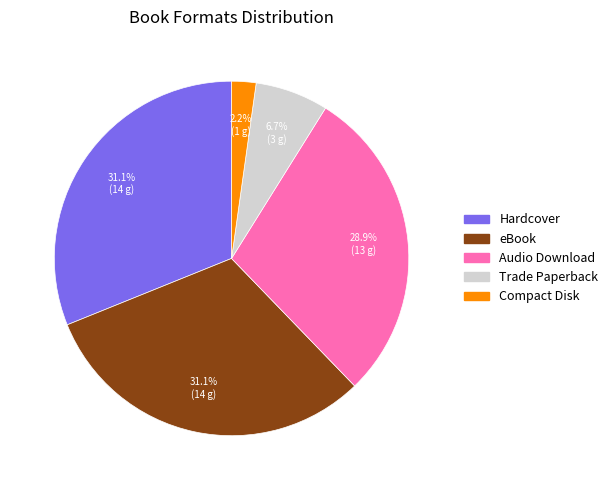

Do Trade Paperback and eBook together represent more than half of the pie?

No